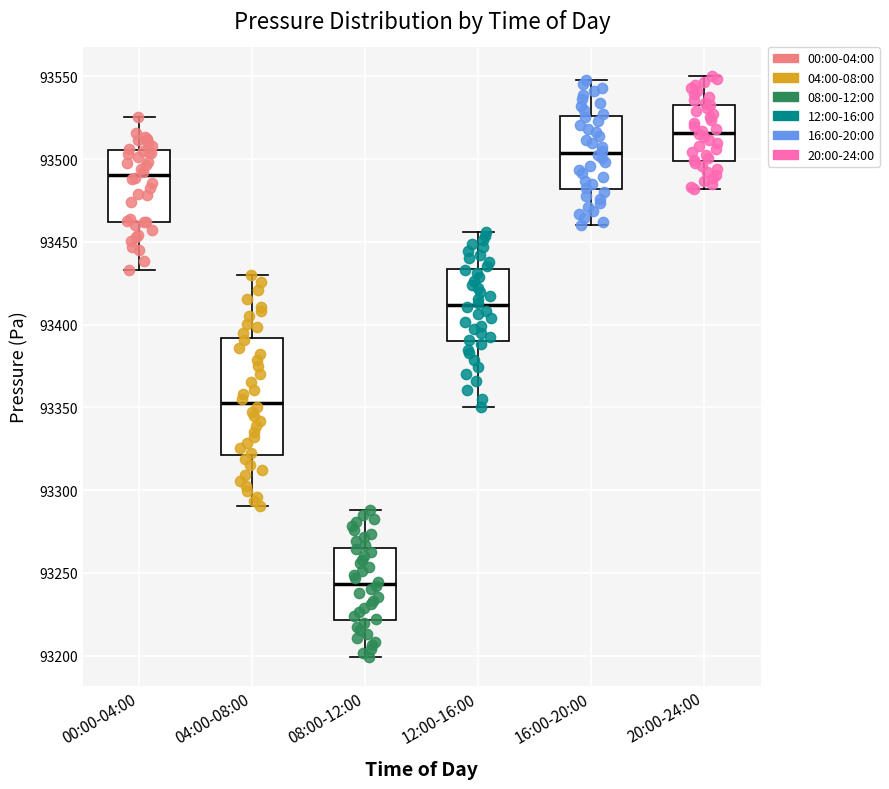

Which box has the highest median line?

20:00-24:00